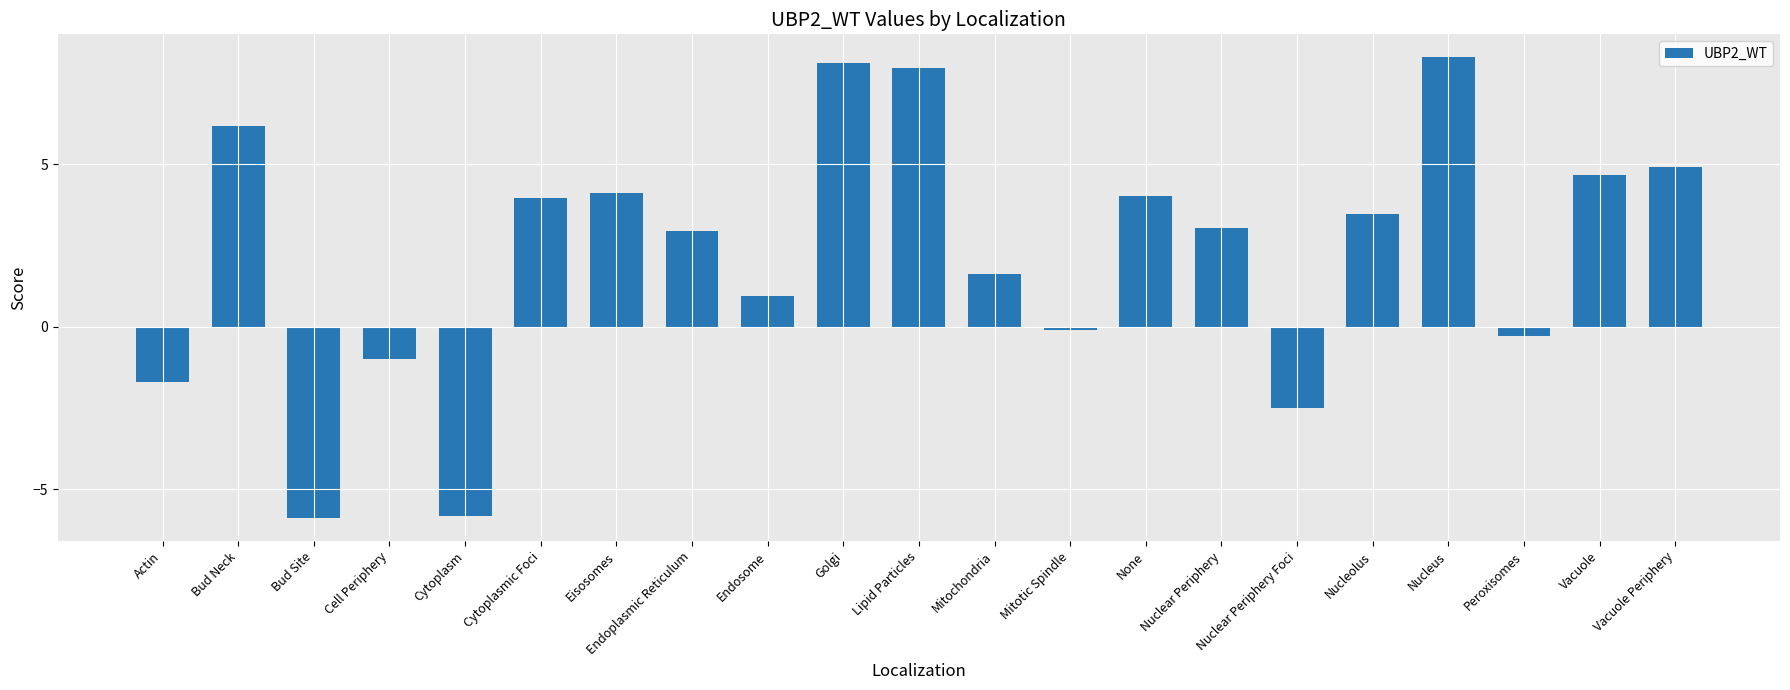

What is the label of the 1st bar from the right?

Vacuole Periphery